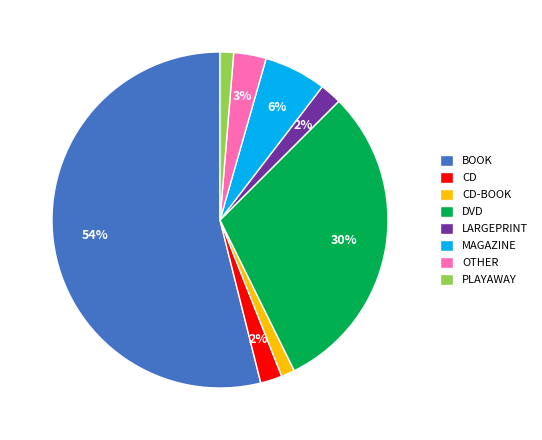

Count the number of slices in the pie.

8